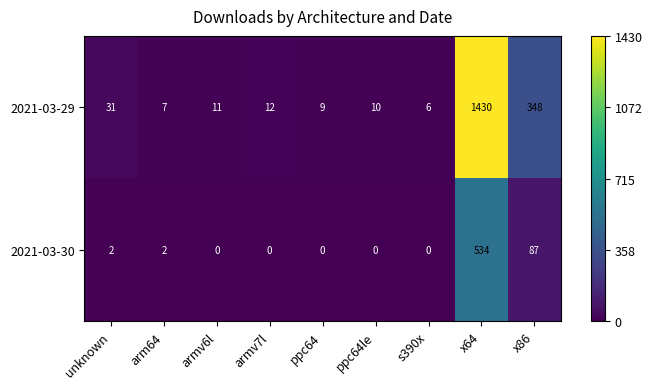

At which label does 2021-03-29 first exceed 11?

unknown